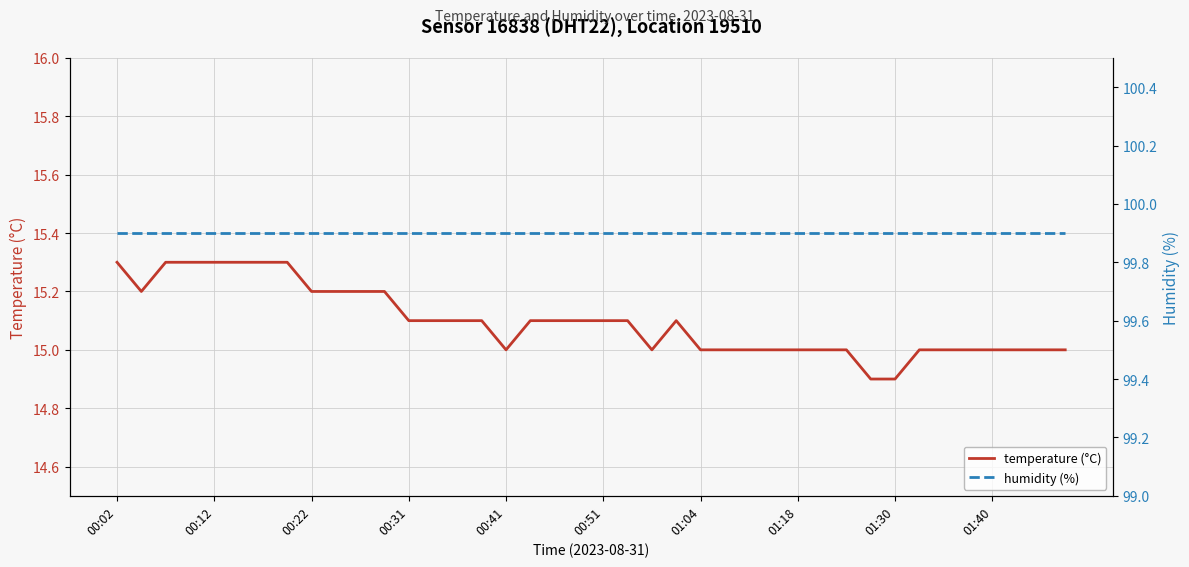

What is the smallest value displayed?

14.9